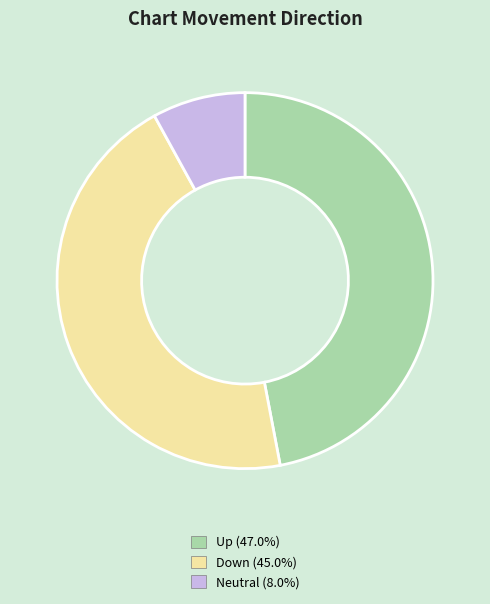

Is there a majority slice in this chart?

No